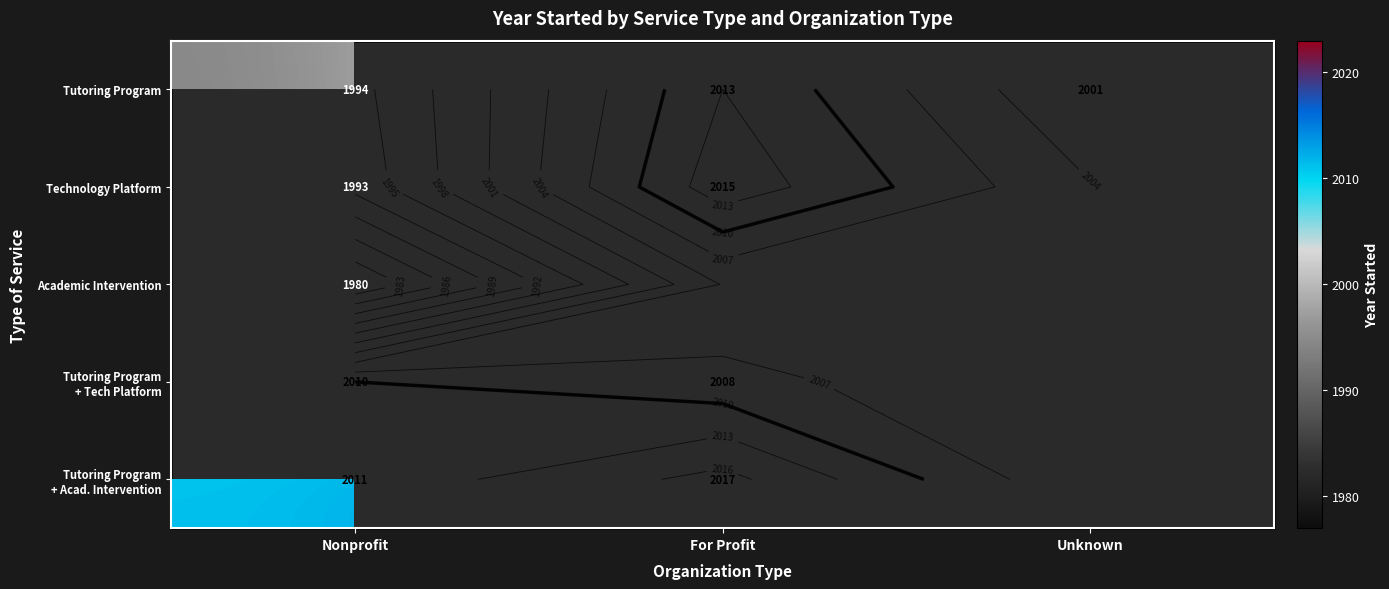

The Tutoring Program + Tech Platform series shows 1095.2 at Nonprofit. True or false?

False